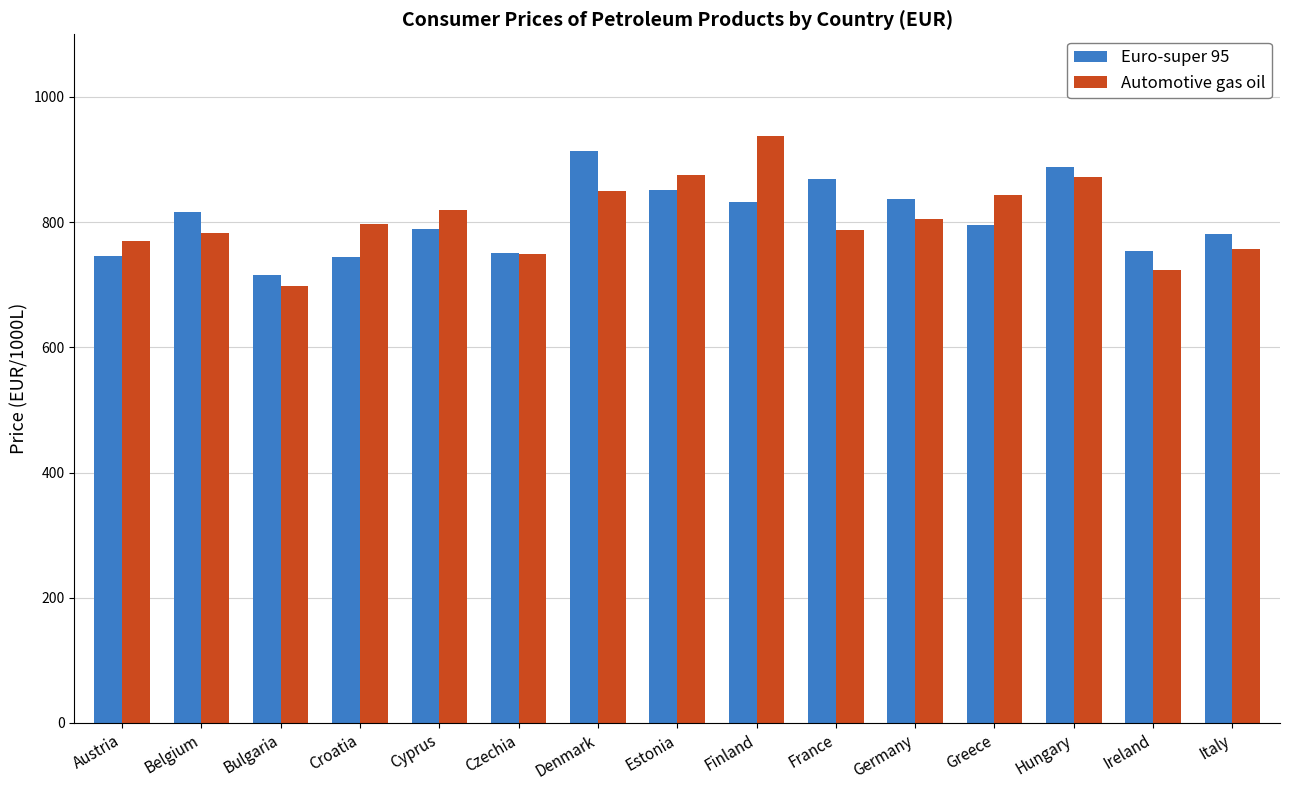

Is the value of Euro-super 95 at Denmark greater than the value of Automotive gas oil at Finland?

No